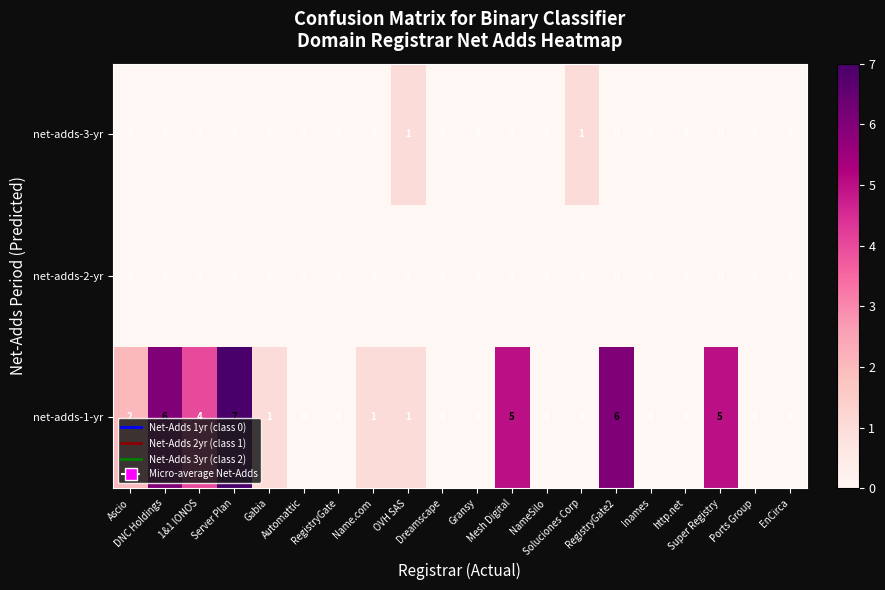

What is the sum of all net-adds-1-yr values?

38